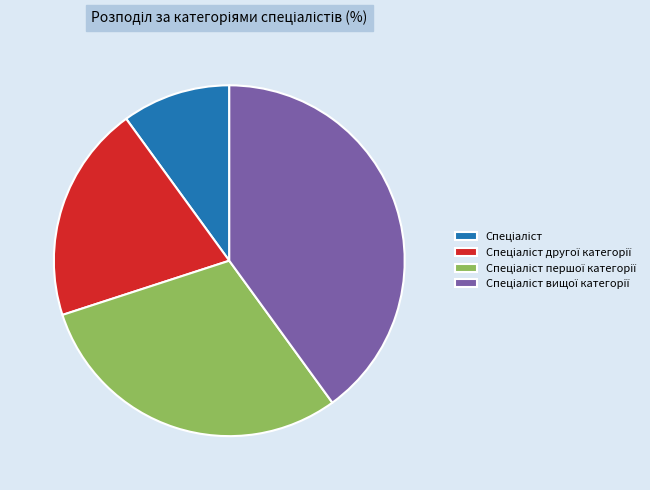

Is there a majority slice in this chart?

No